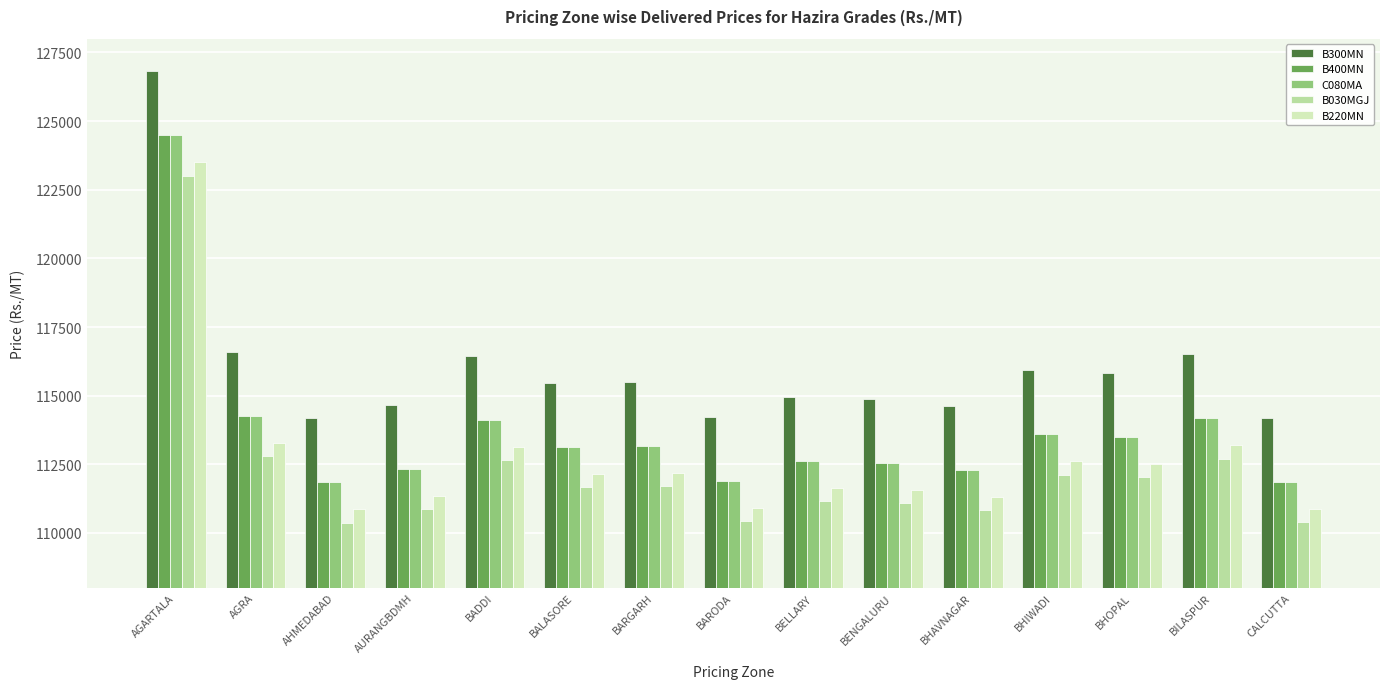

At which label does B220MN reach its peak?

AGARTALA